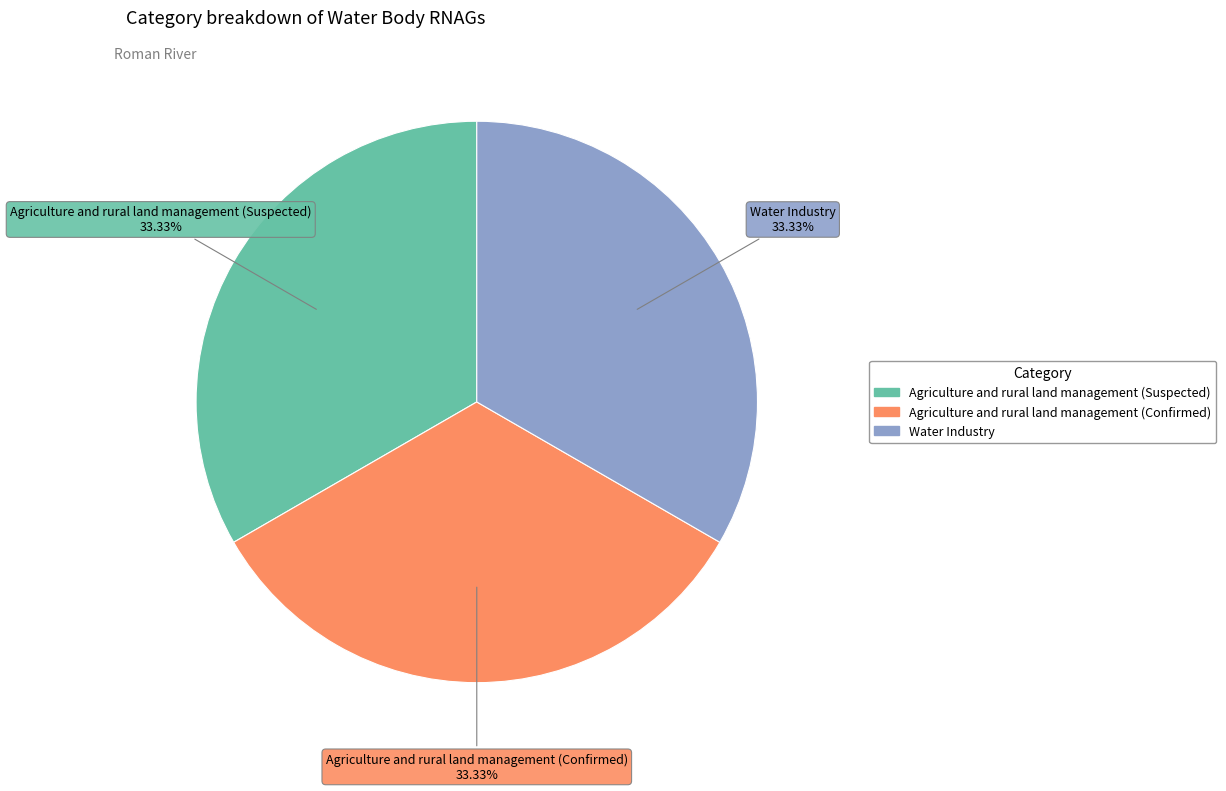

Is Water Industry the majority of the pie?

No